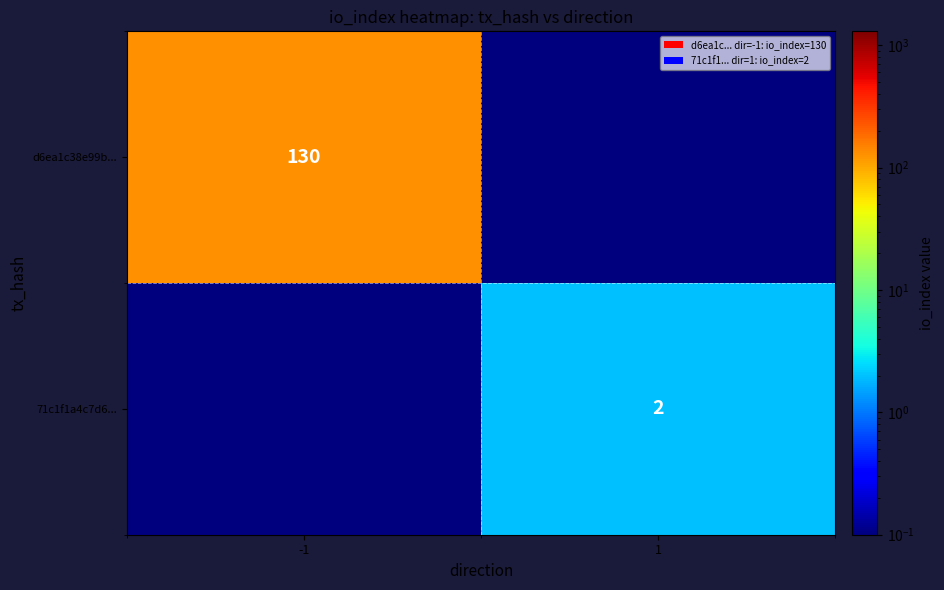

The d6ea1c38e99b... series shows 130.0 at -1. True or false?

True